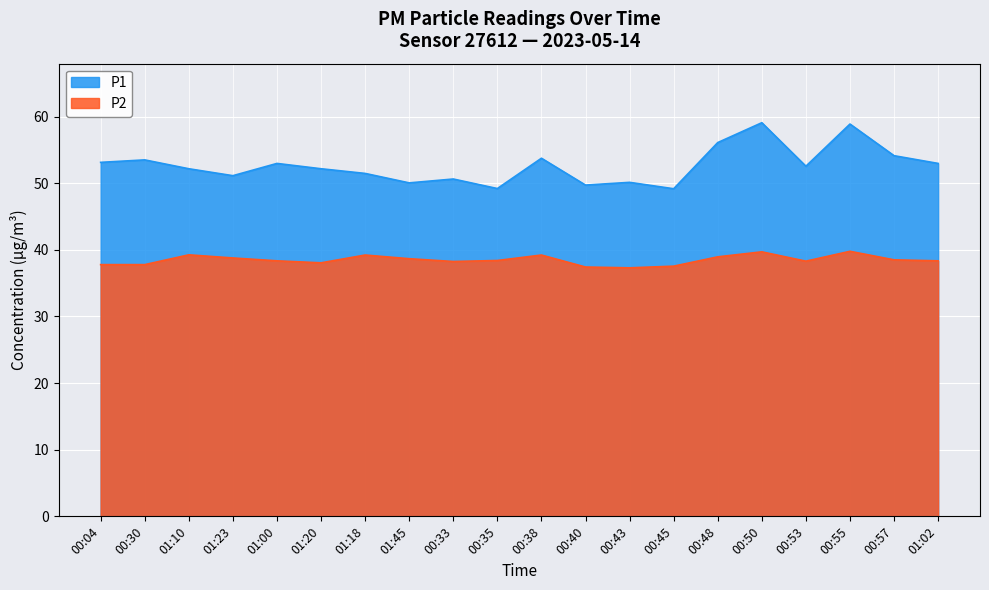

True or false: P1 and P2 cross at least once.

False